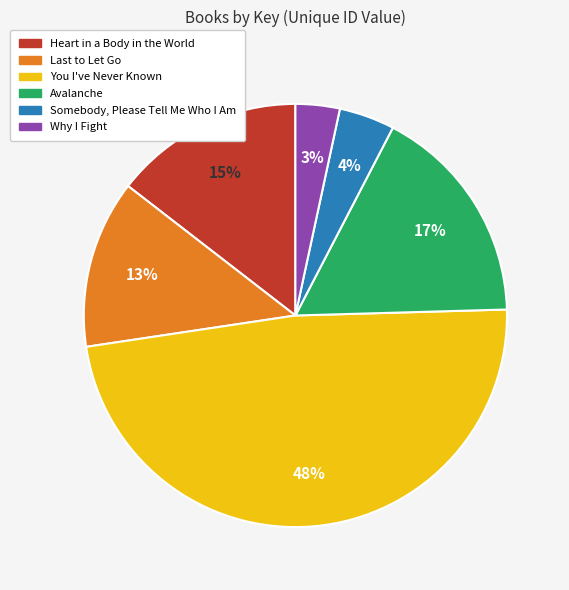

Does any single category account for the majority?

No